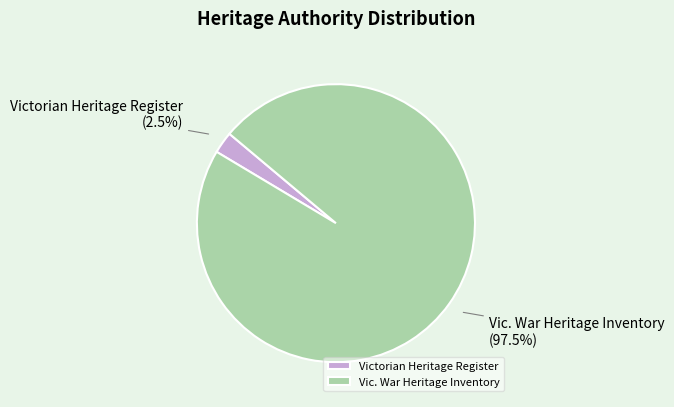

How many slices are in this pie chart?

2